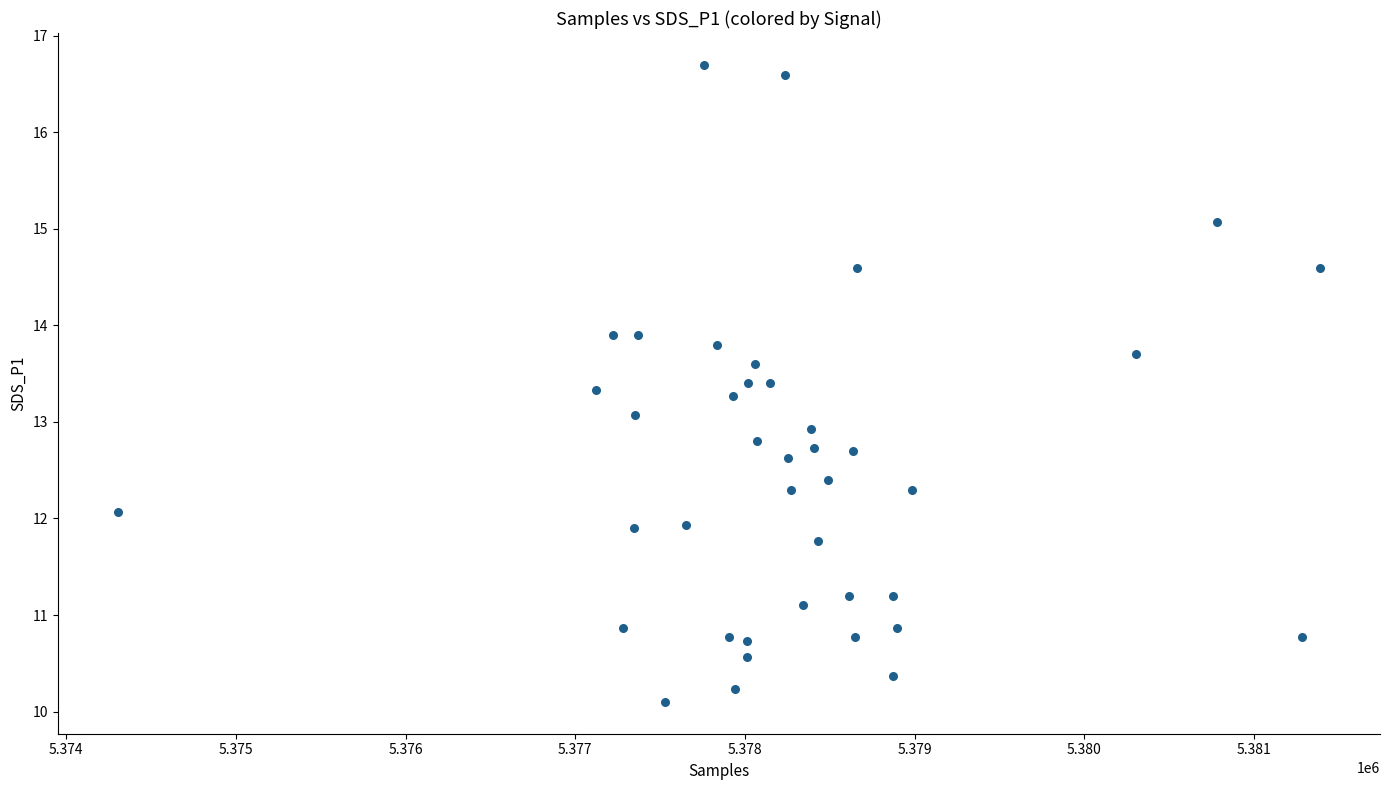

What is the range of X values (max minus min)?

7085.0